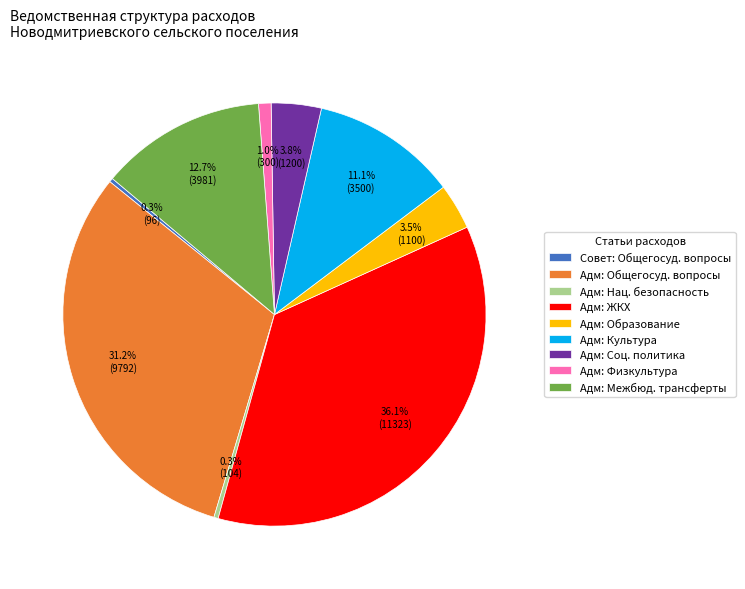

Does Адм: ЖКХ represent more than half of the total?

No